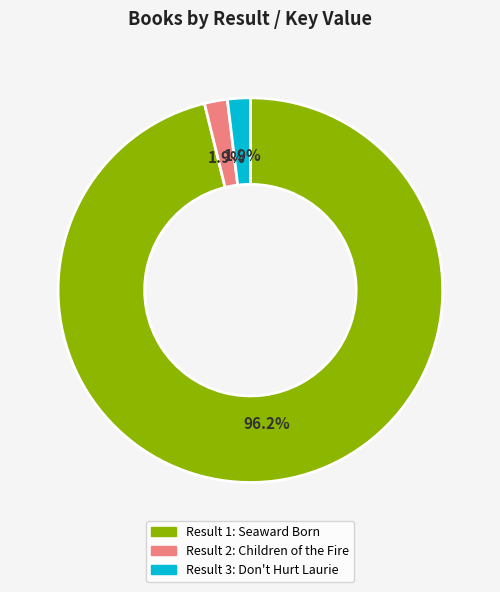

Is there any slice that represents more than half of the pie?

Yes